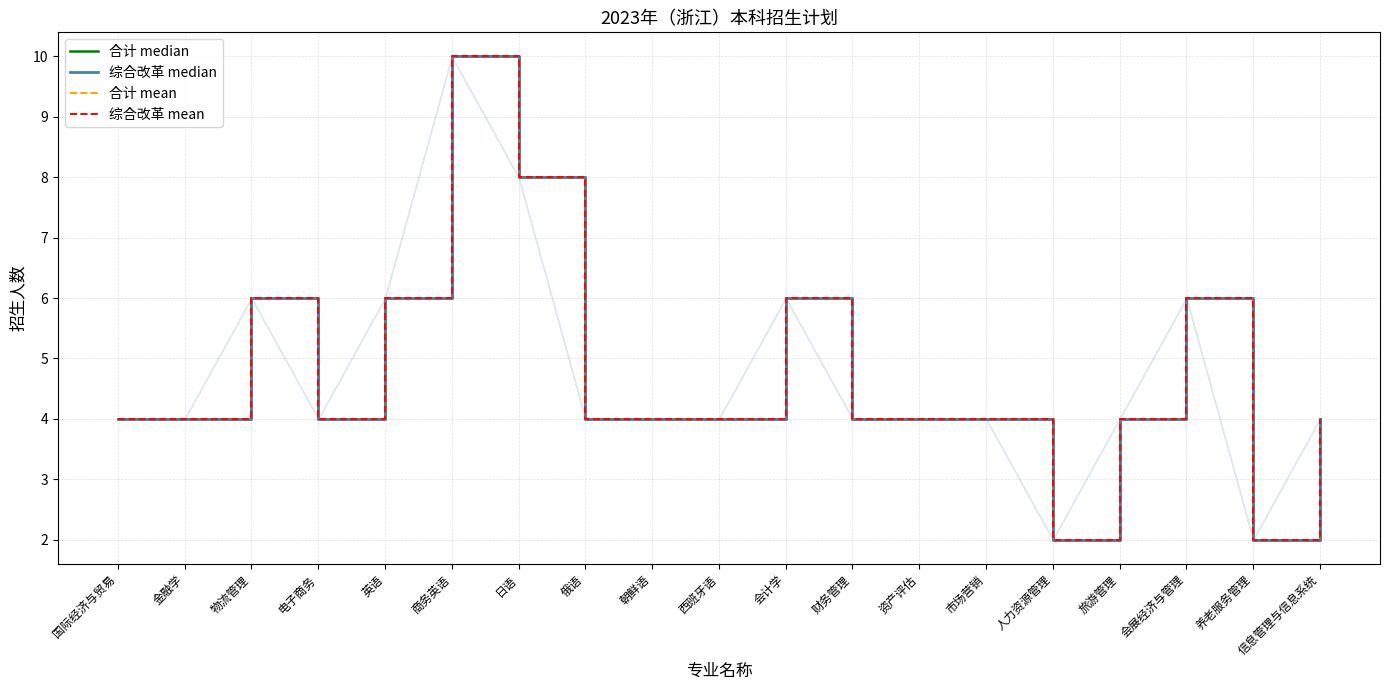

At 会计学, list the series in order from smallest to largest.

合计 median, 综合改革 median, 合计 mean, 综合改革 mean